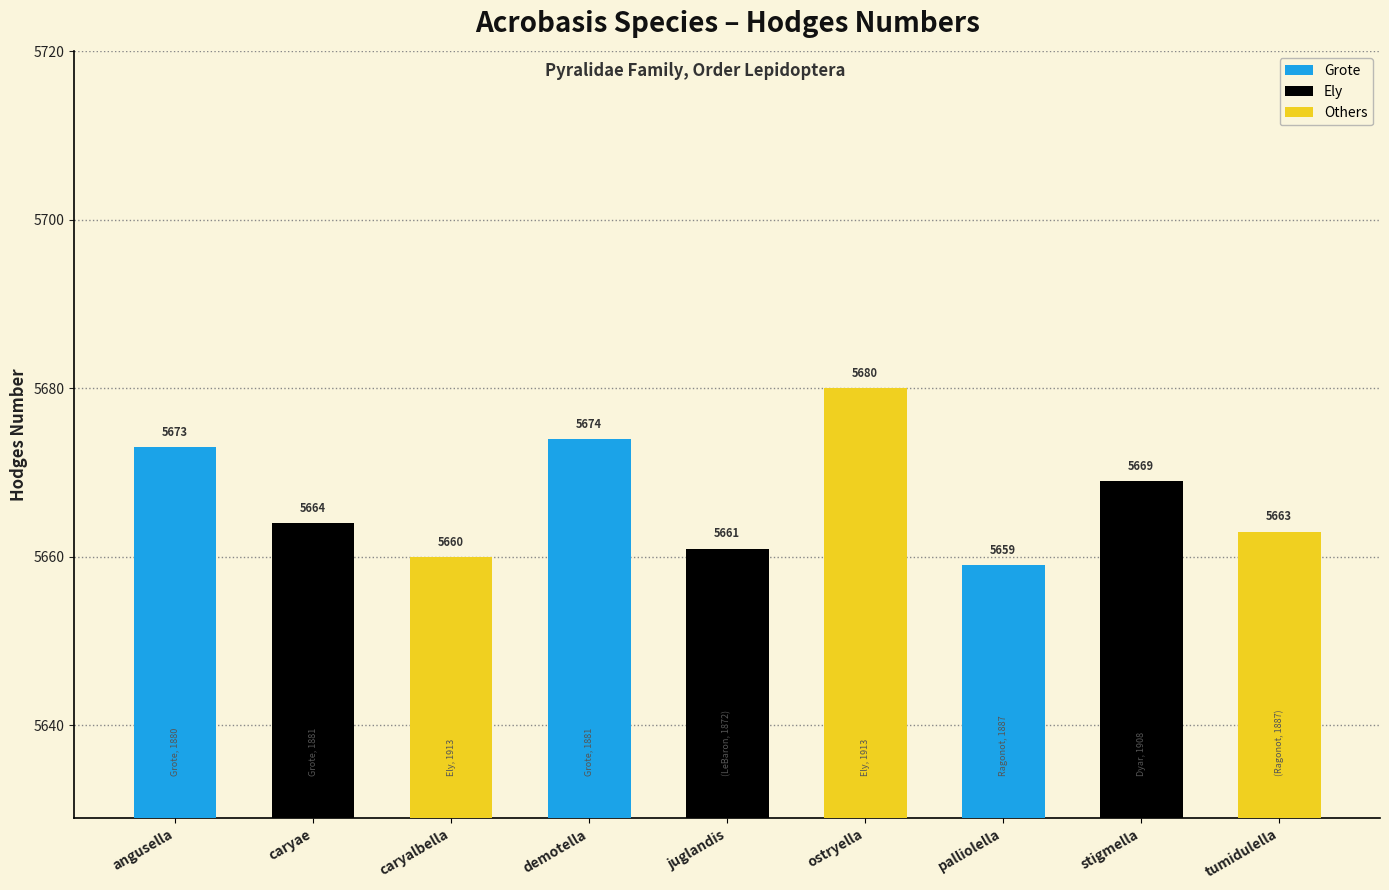

Which label corresponds to the smallest value in the chart?

palliolella